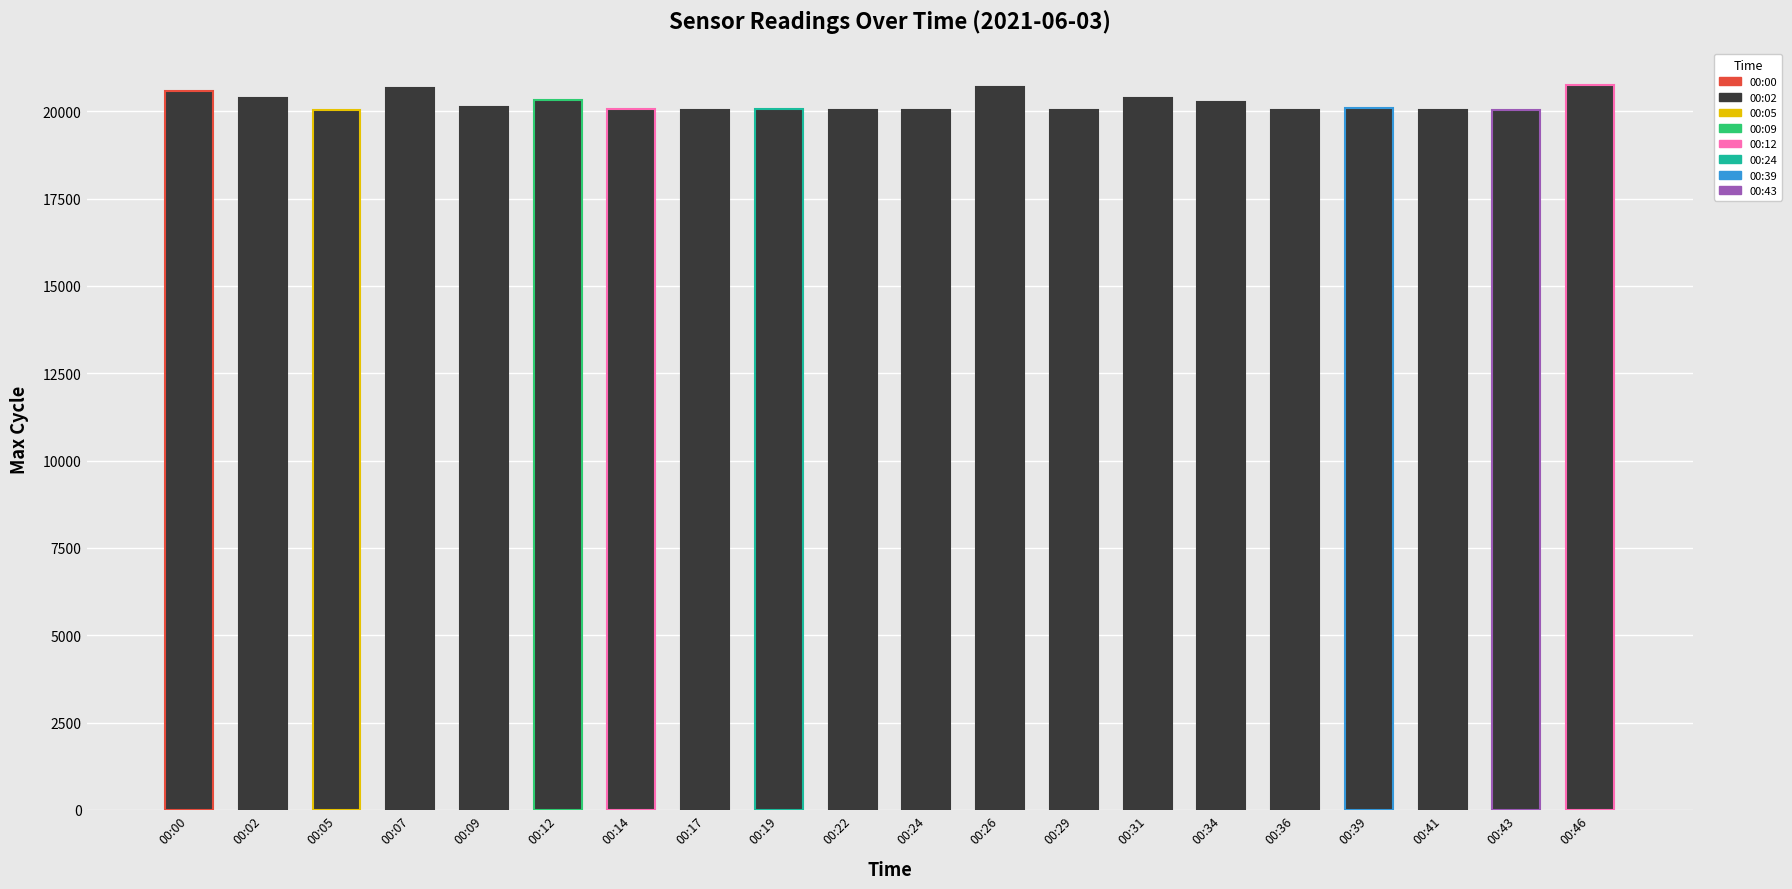

The value at 00:41 is 26883. True or false?

False